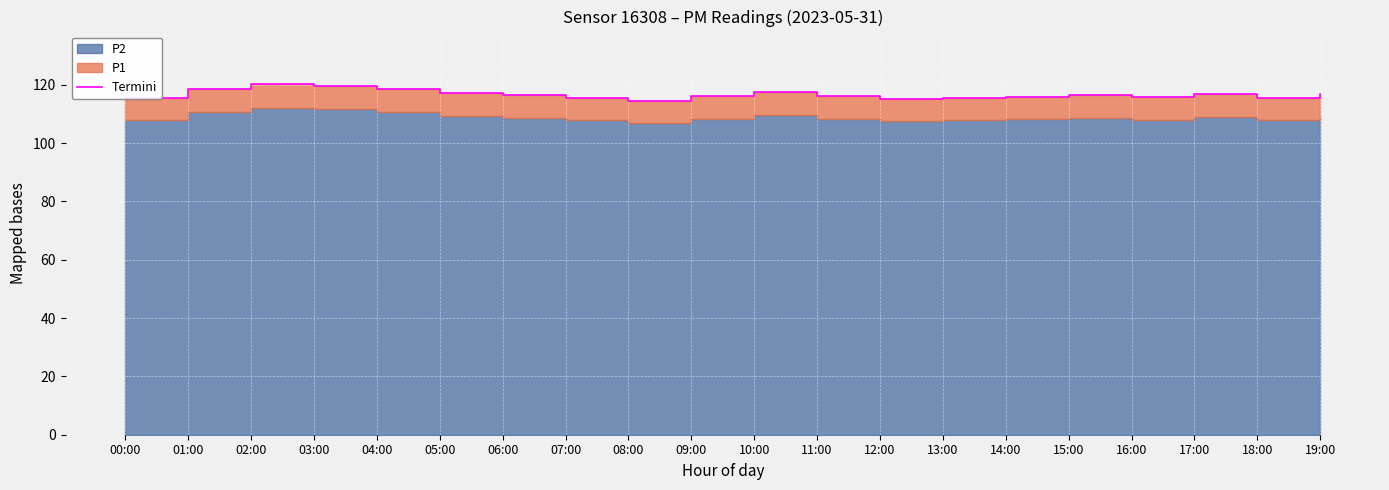

Where is the data nearest to the value 117?

05:00